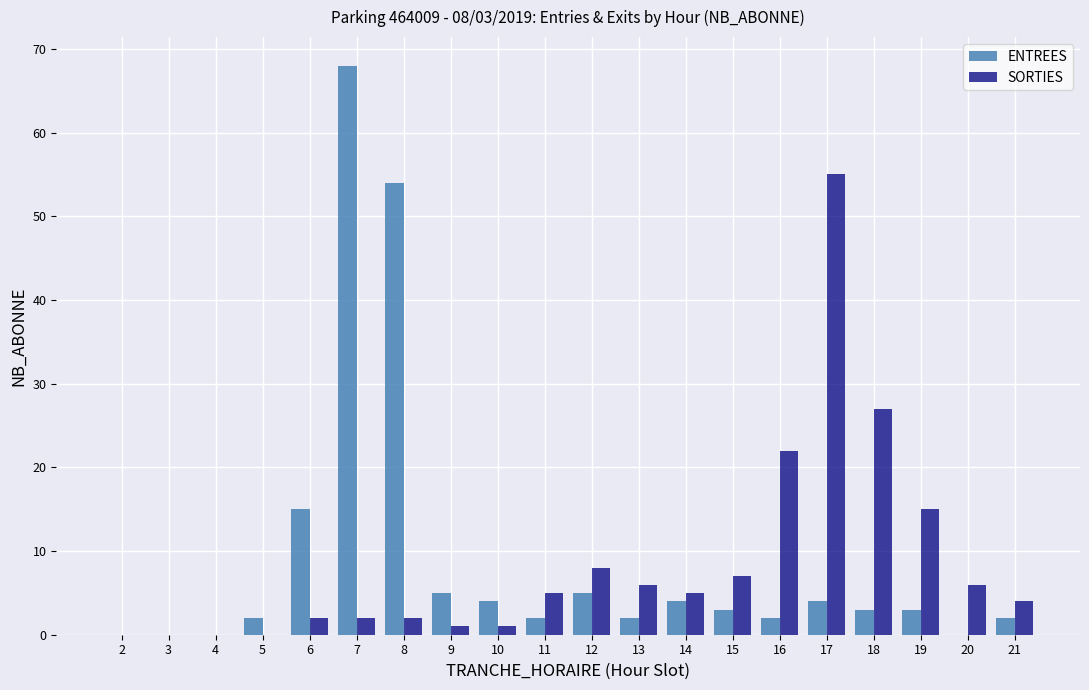

Which series changed the most between 6 and 20?

ENTREES